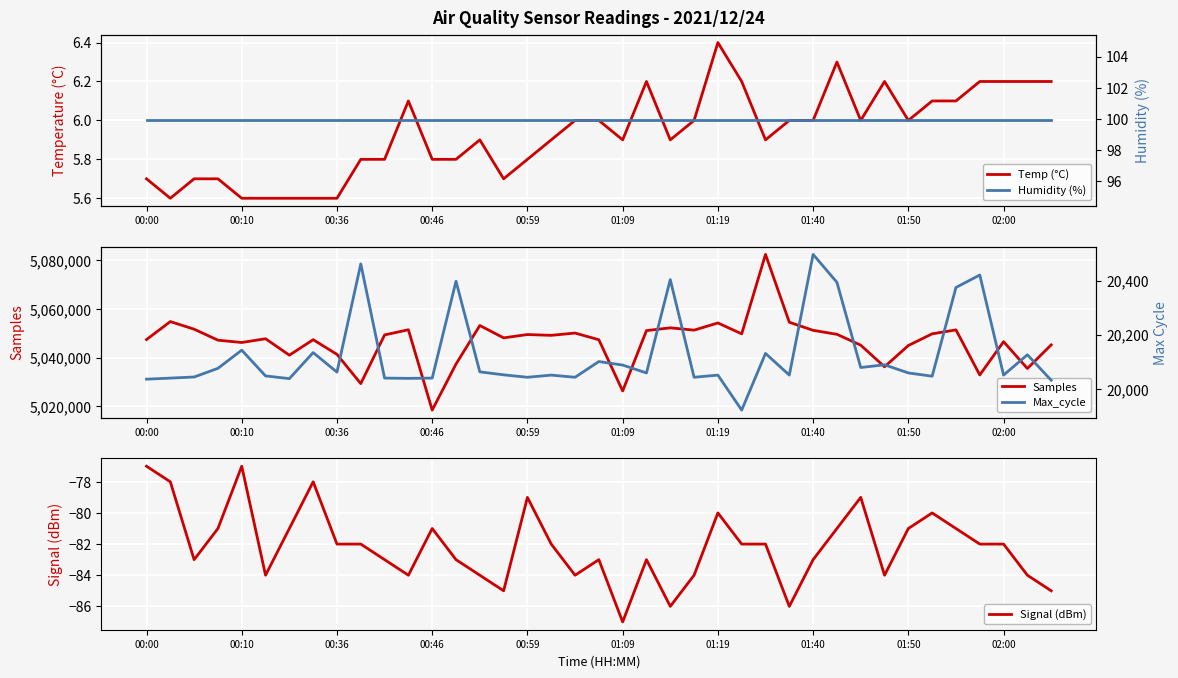

What is the label of the 2nd point from the right?

37